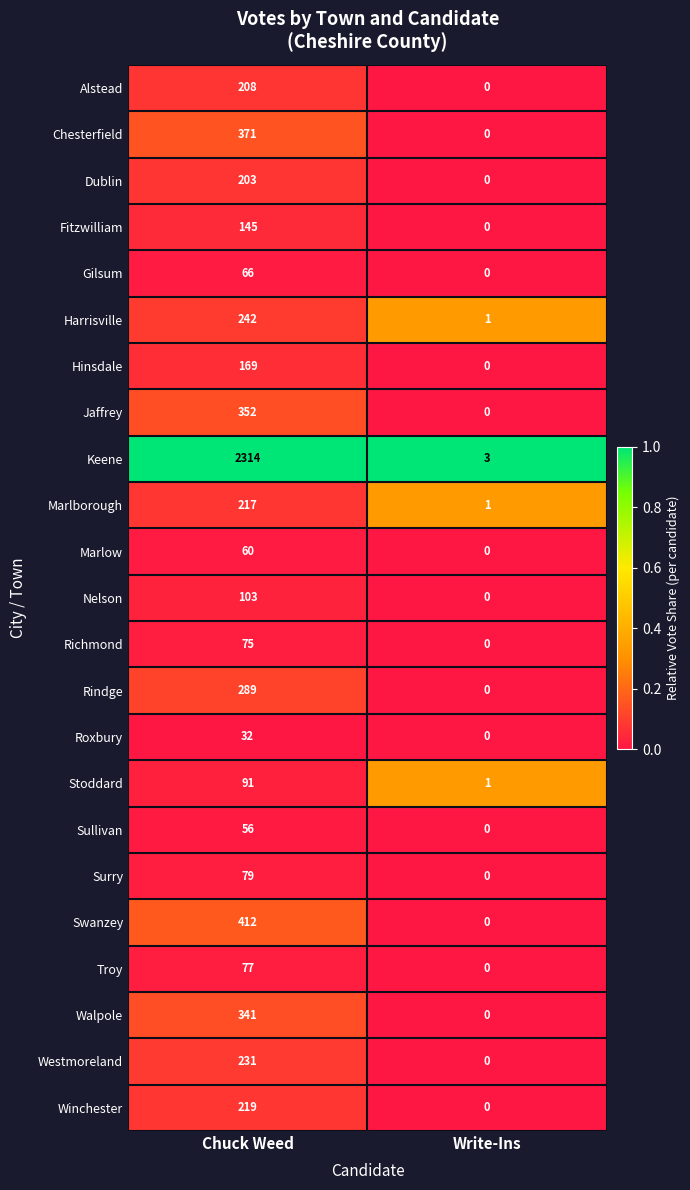

The value of Winchester at Chuck Weed is 219. True or false?

True